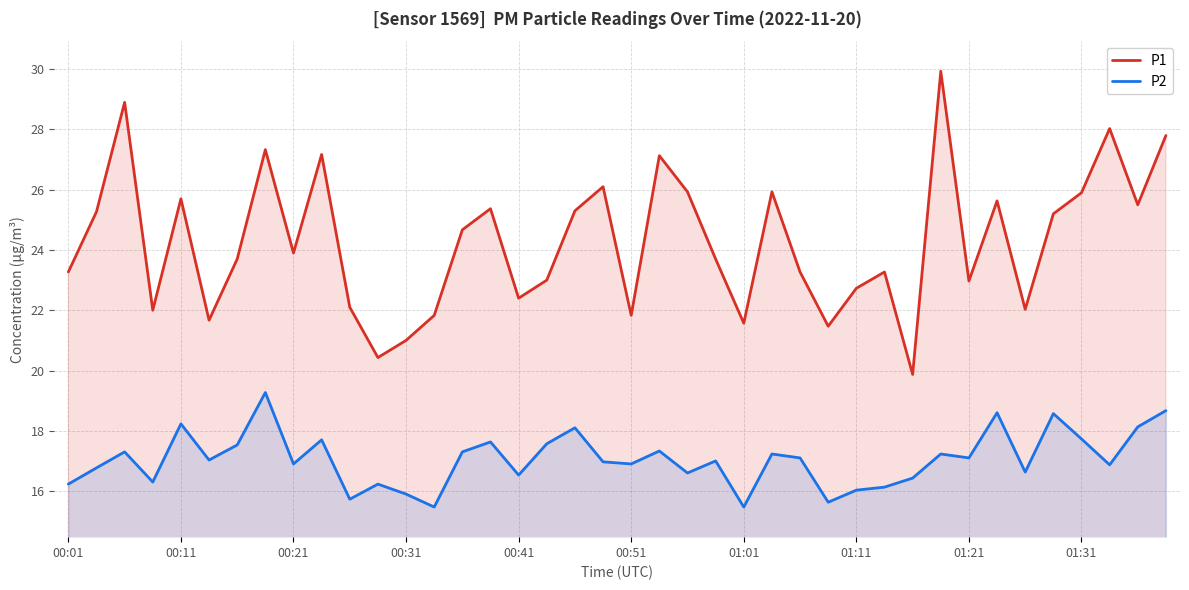

True or false: P1 has more than 1 points higher than both neighbors.

True